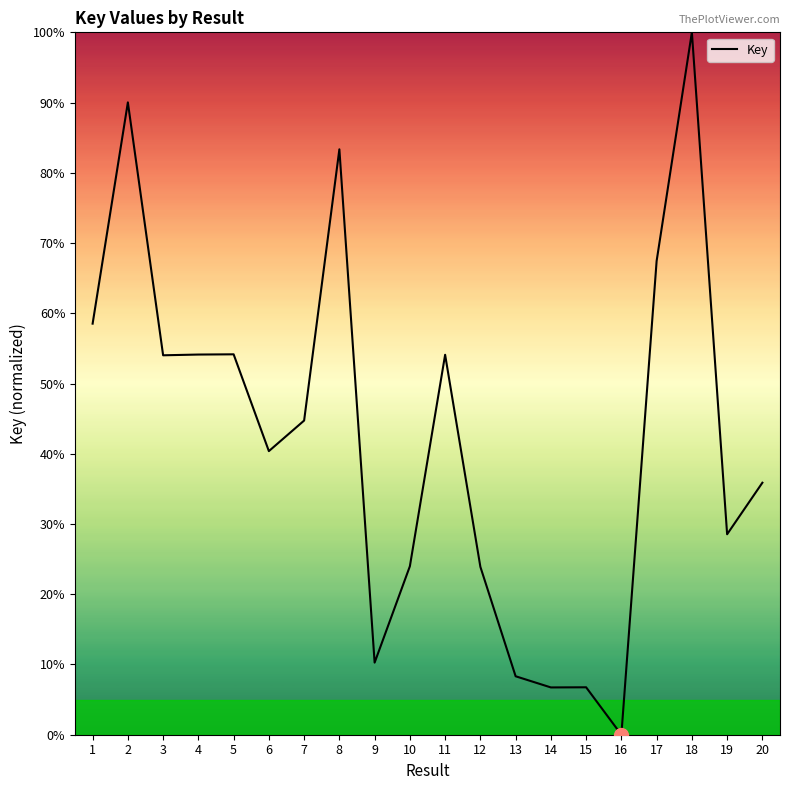

Is it true that the value at 9 is 10.3?

True